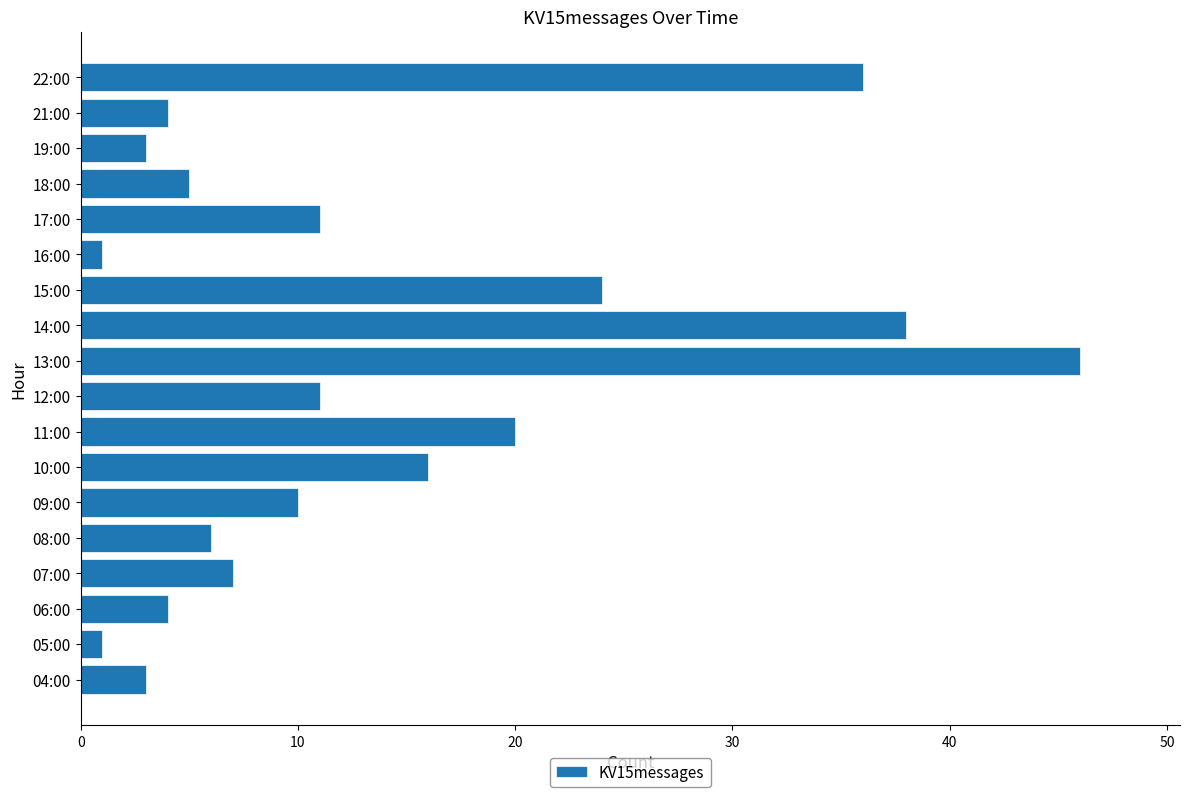

What is the change in value from 17:00 to 18:00?

-6